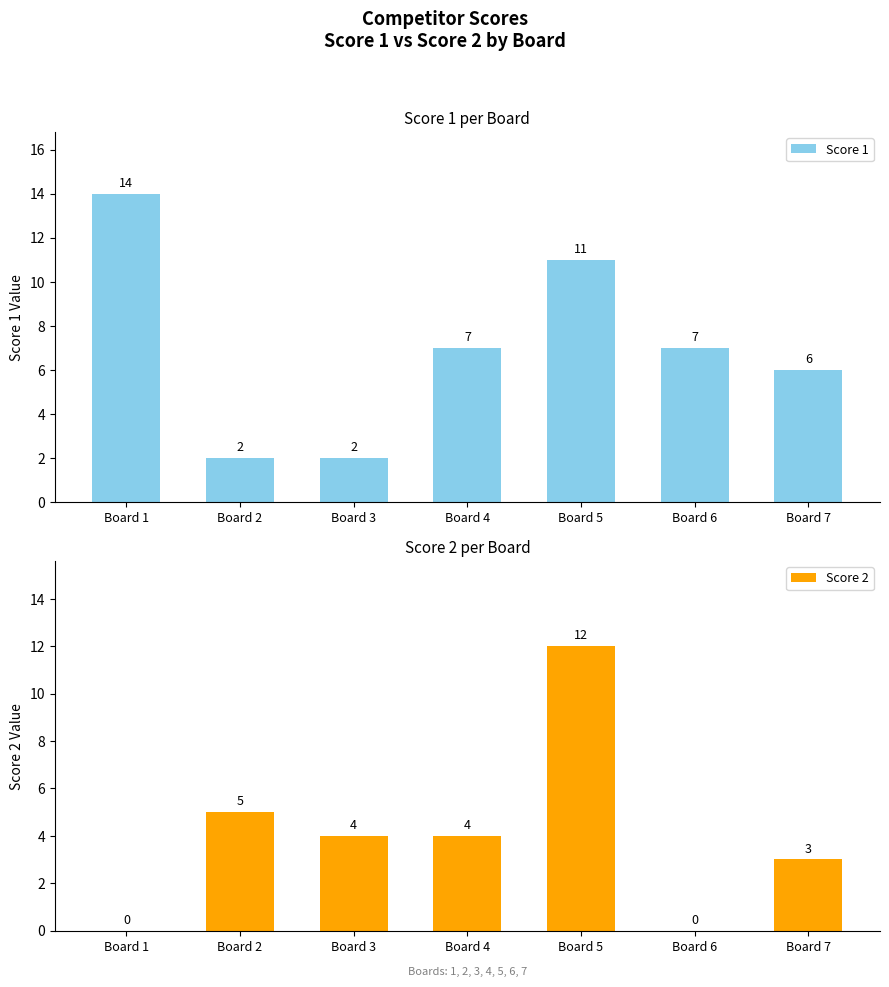

How many bars are there in each group?

2